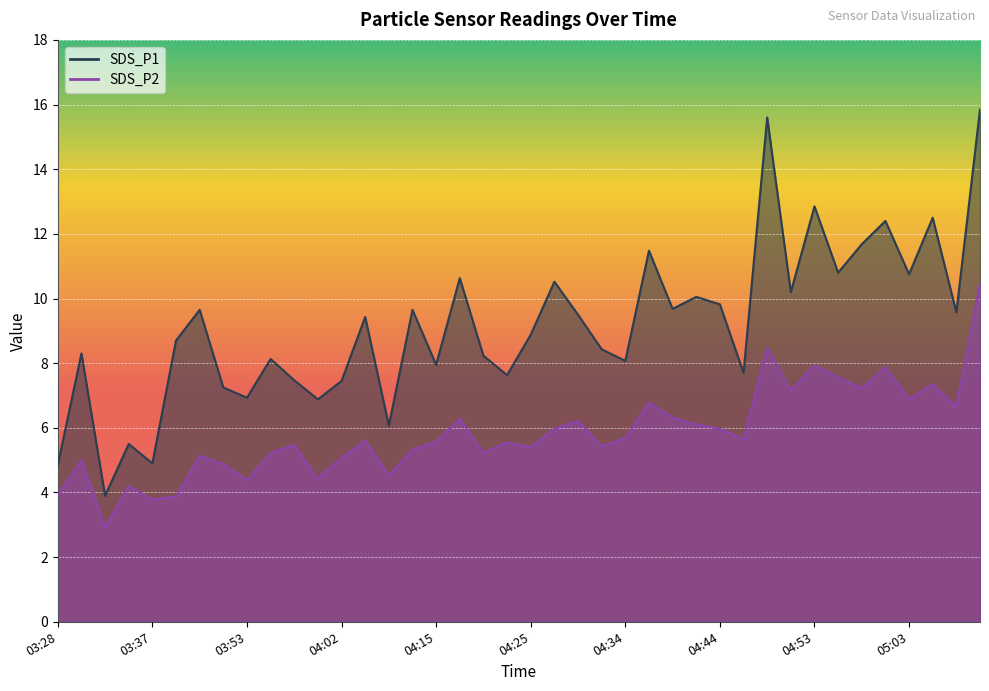

Where is the first local maximum for SDS_P1?

03:30